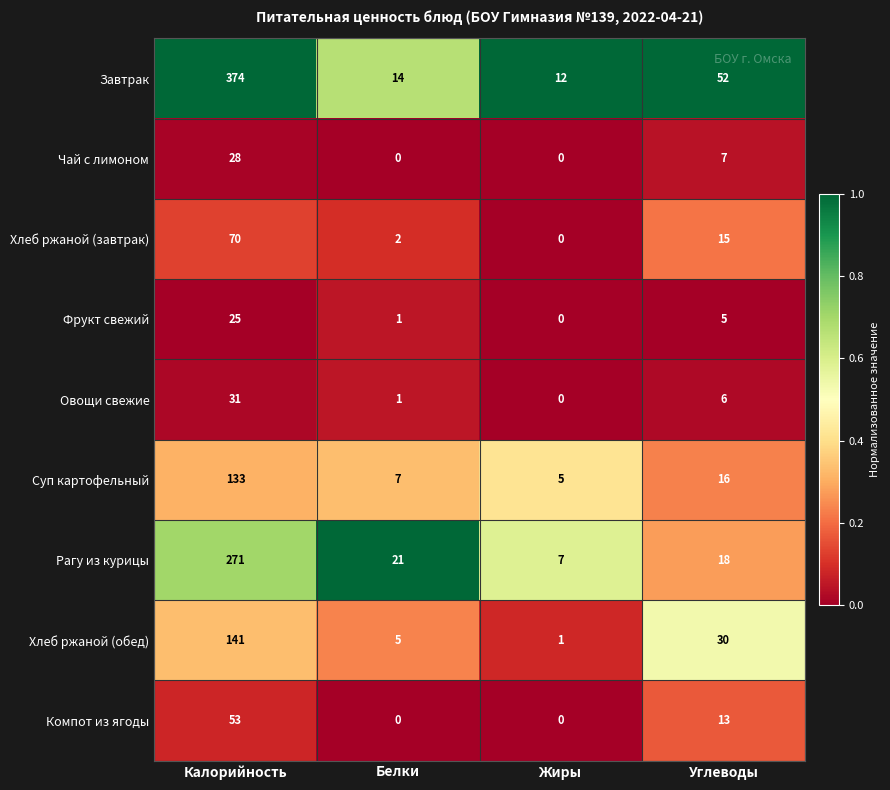

What is the total value across all series at Белки?

51